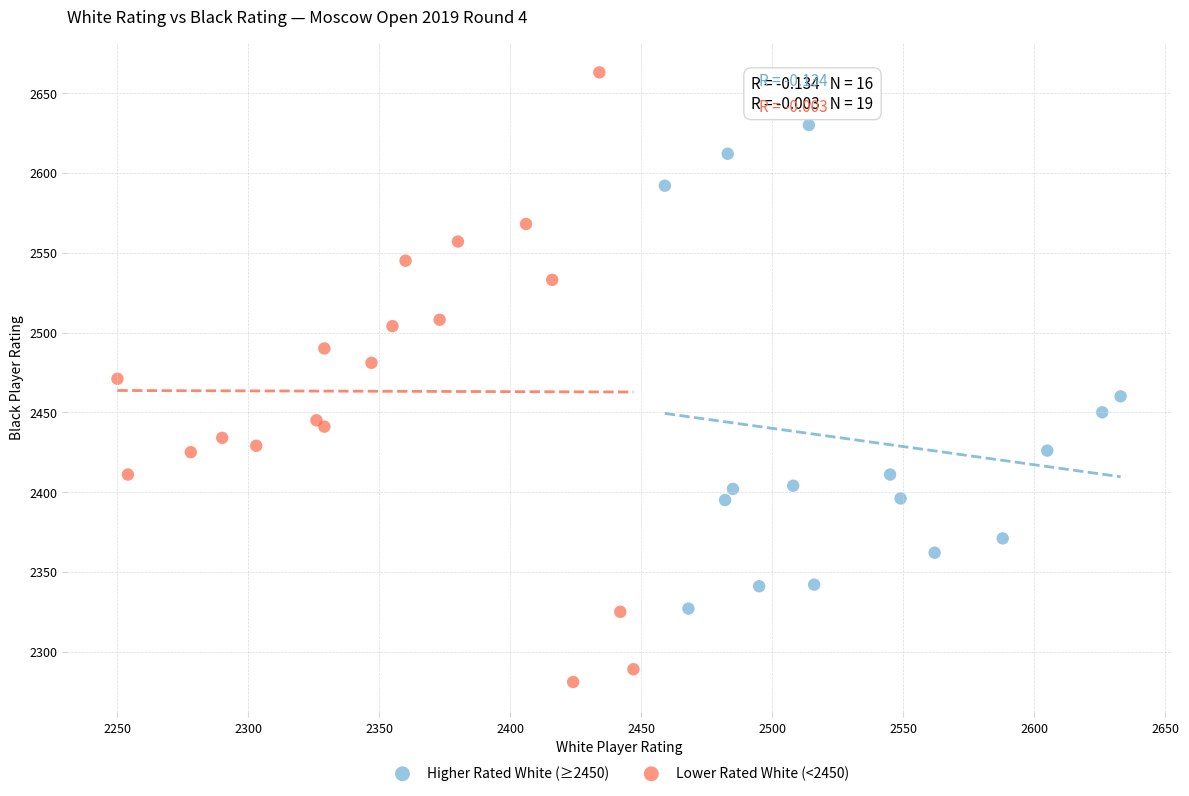

What are all the series names shown in the legend?

Higher Rated White (≥2450), Lower Rated White (<2450)